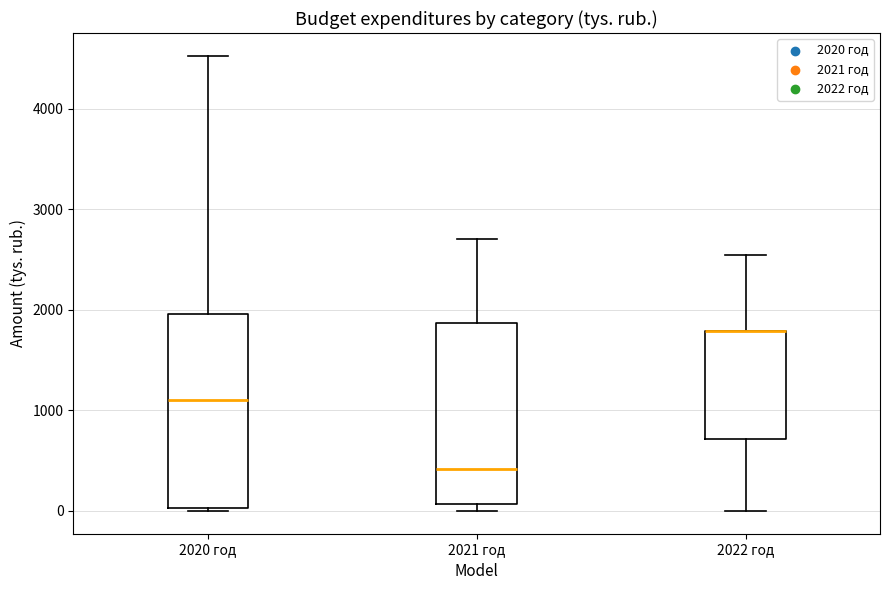

Where does the upper whisker of the box for 2022 год end on the y-axis? The values are not printed on the chart, so give them approximately, as read against the axis.

2500